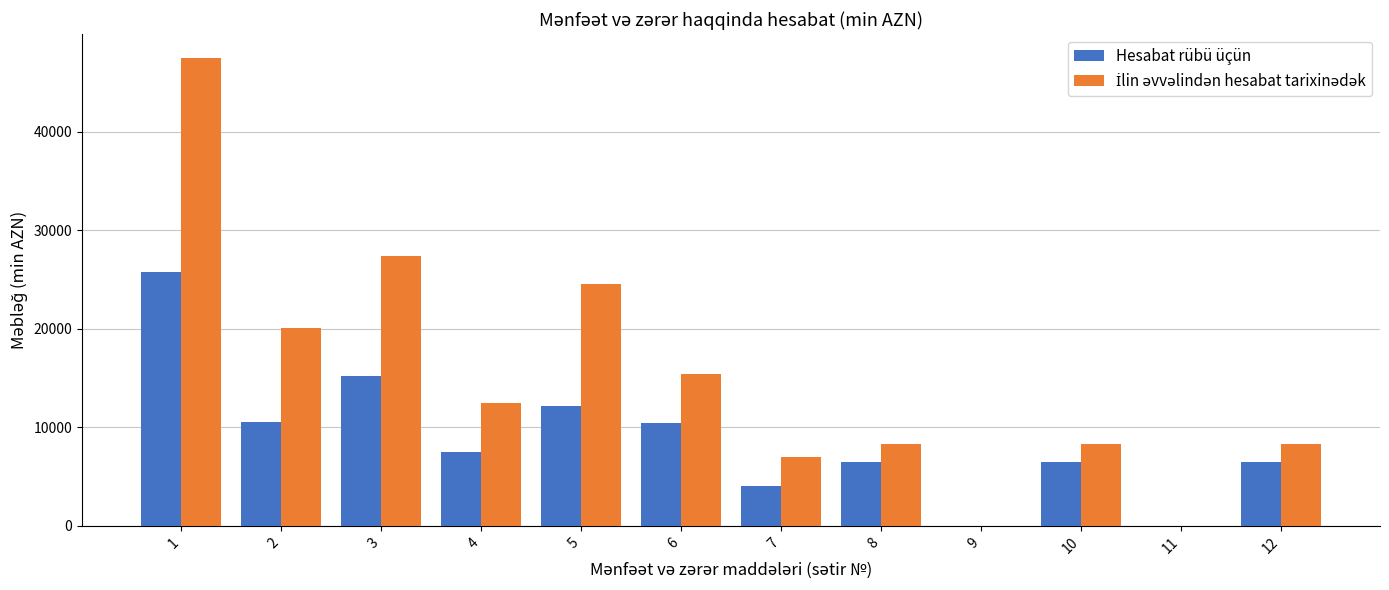

What is the total value across all series at 4?

19960.3